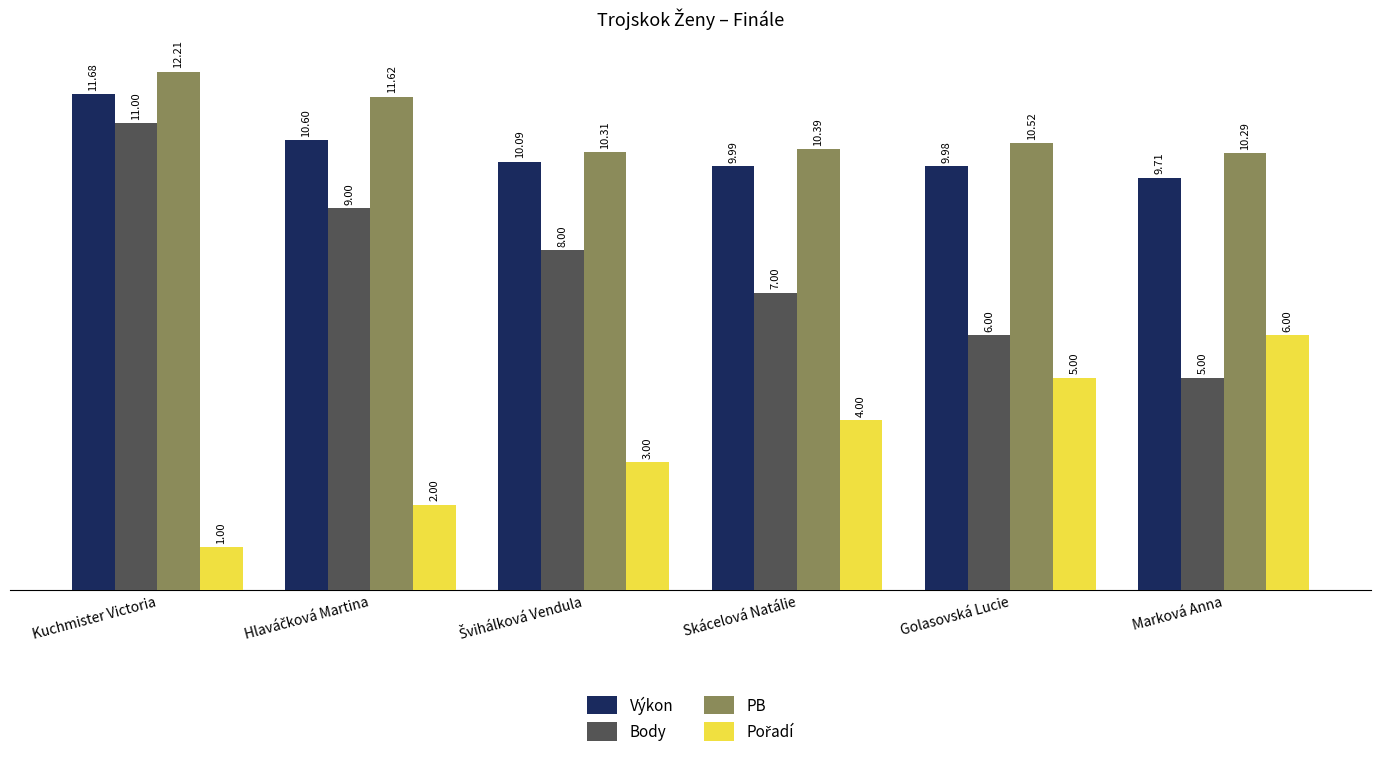

Which label corresponds to the smallest value in the chart?

Kuchmister Victoria